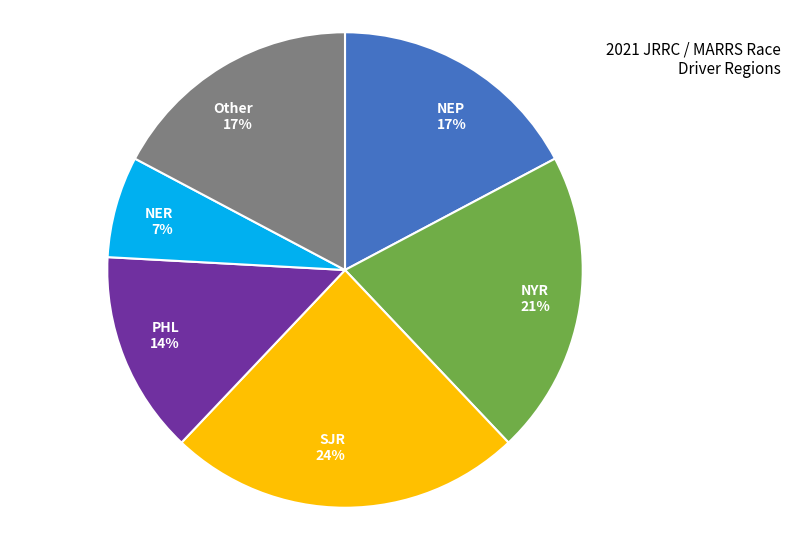

What is the ratio of the value at NYR 21% to the value at NER 7%?

3.0